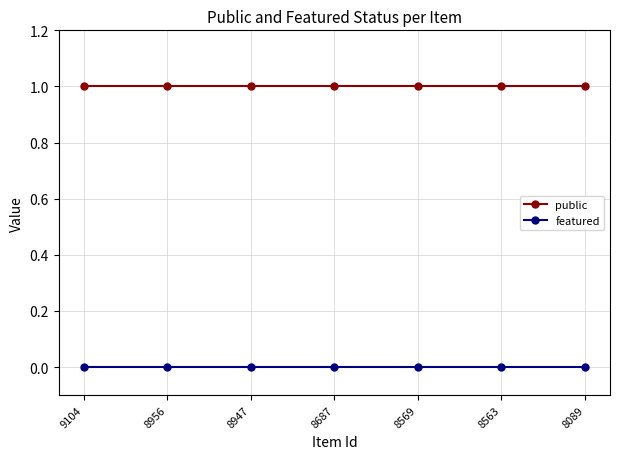

Reading right to left, extract all data points from this chart.

public: 8089=1	8563=1	8569=1	8687=1	8947=1	8956=1	9104=1
featured: 8089=0	8563=0	8569=0	8687=0	8947=0	8956=0	9104=0